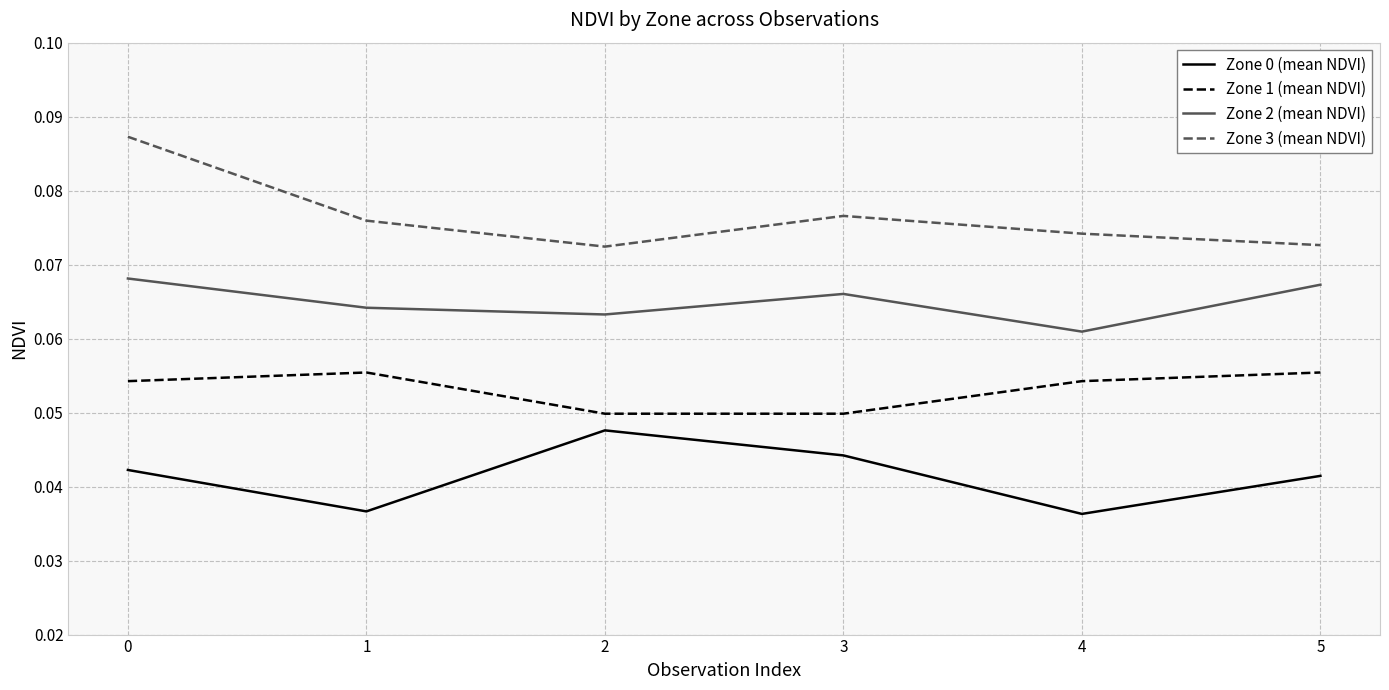

Which series has the widest spread of values?

Zone 3 (mean NDVI)